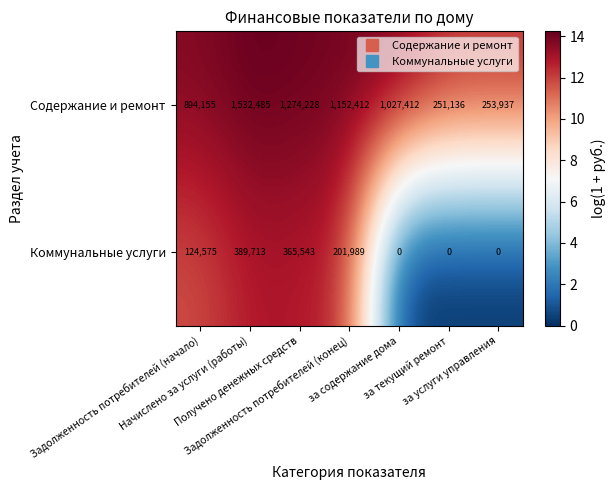

Which series has the widest spread of values?

Содержание и ремонт